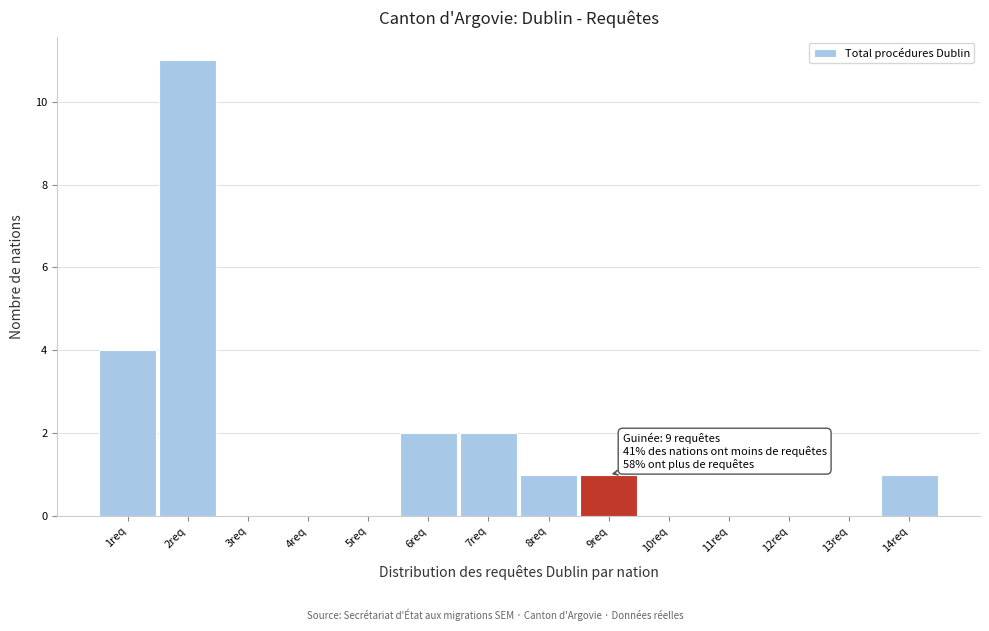

Which range on the x-axis has the tallest bar?

1.5 to 2.5